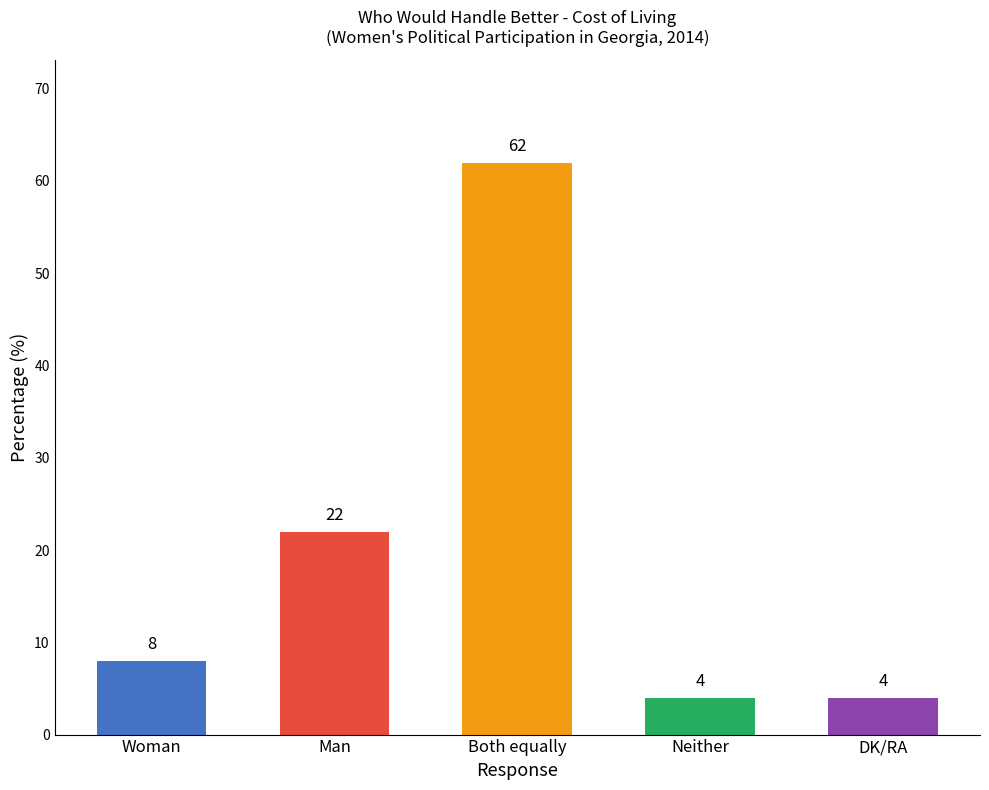

What is the label of the 5th bar from the right?

Woman